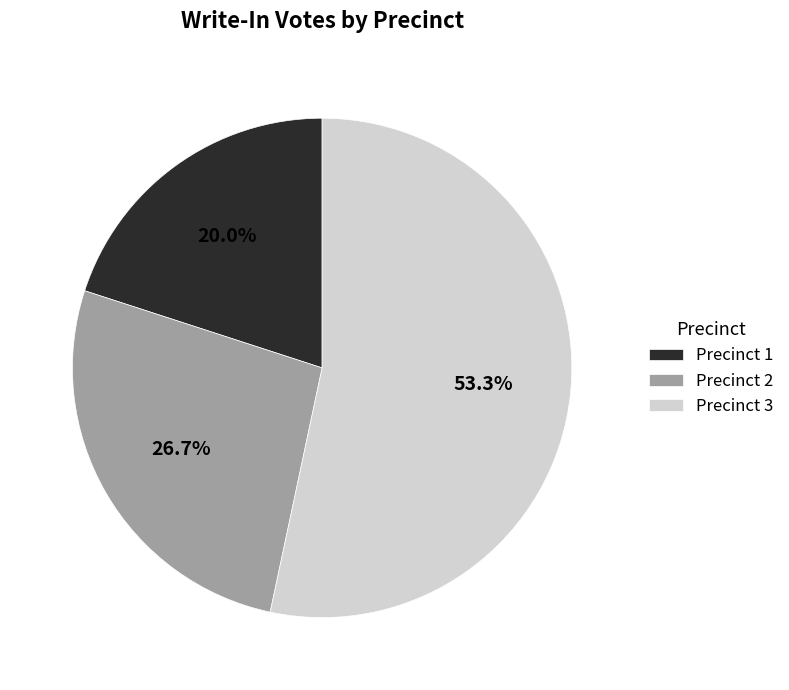

To the nearest percent, what is the difference between the largest and smallest slice percentages?

33%